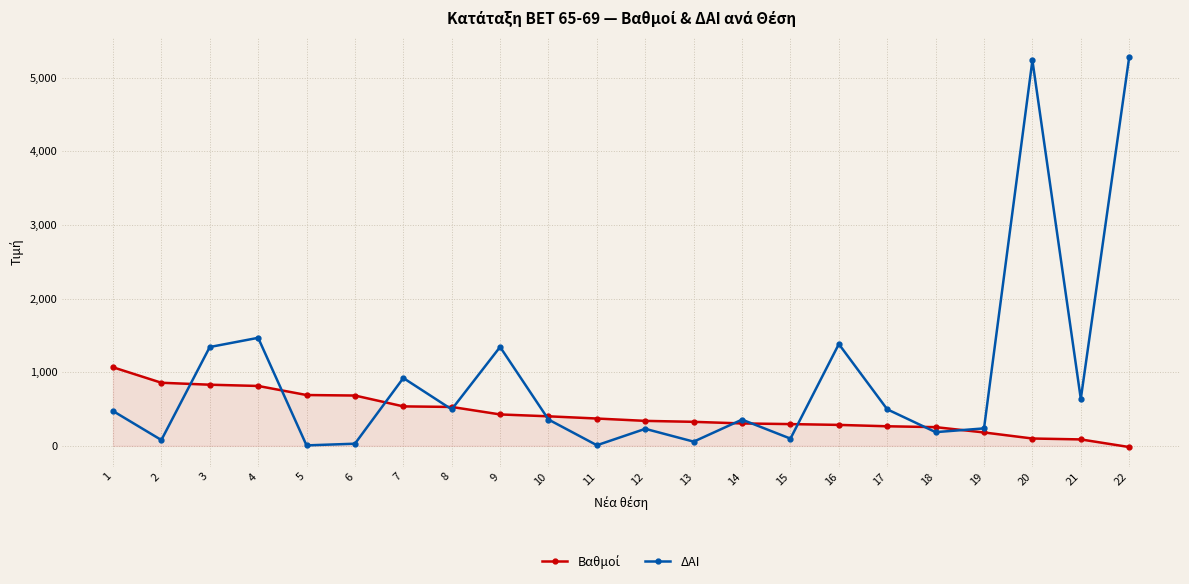

In ΔΑΙ, how many points are lower than both neighbors (excluding endpoints)?

8